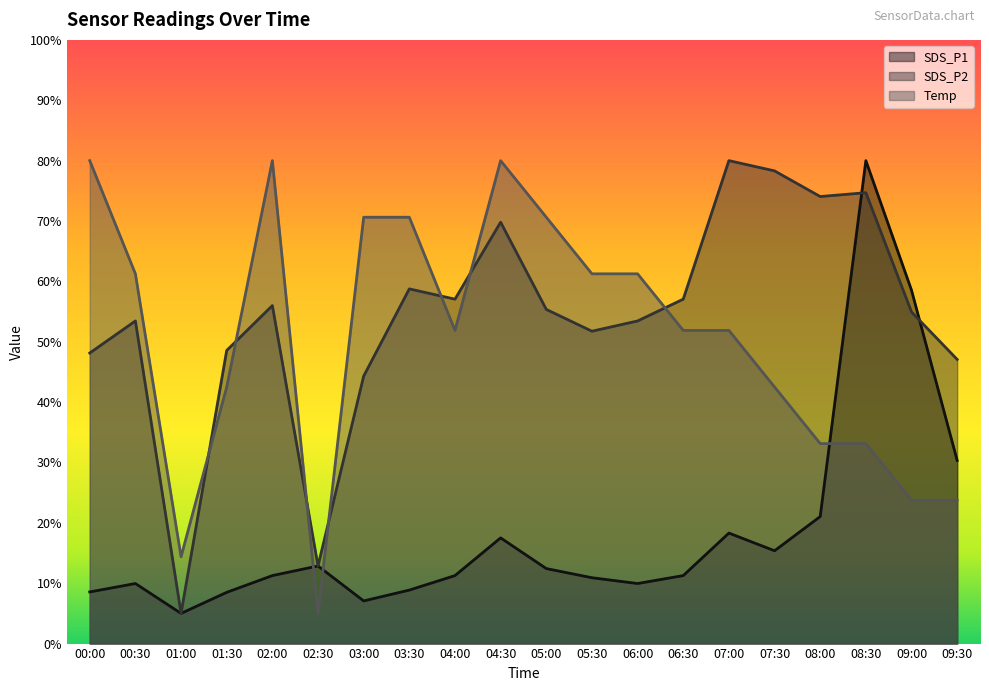

Between 01:00 and 07:30, which series saw the biggest shift?

SDS_P2